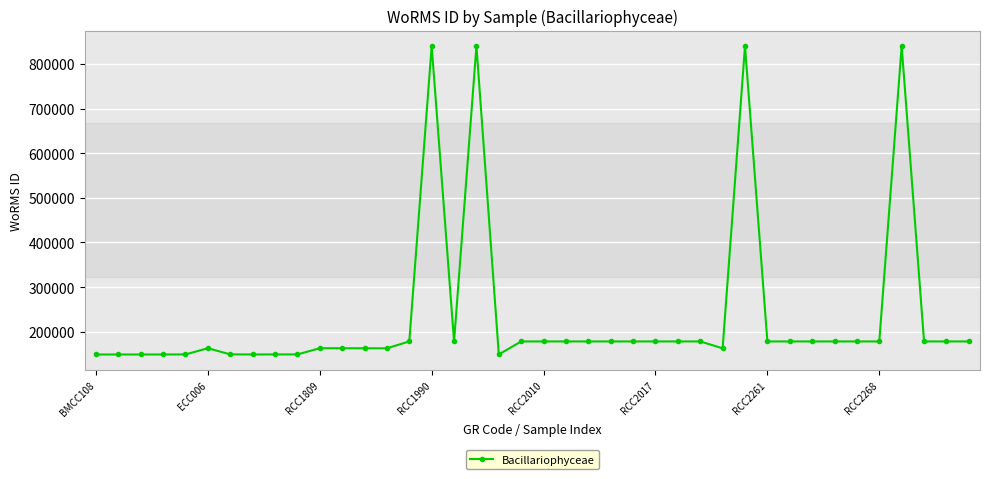

What is the difference between the maximum and minimum values?

691000